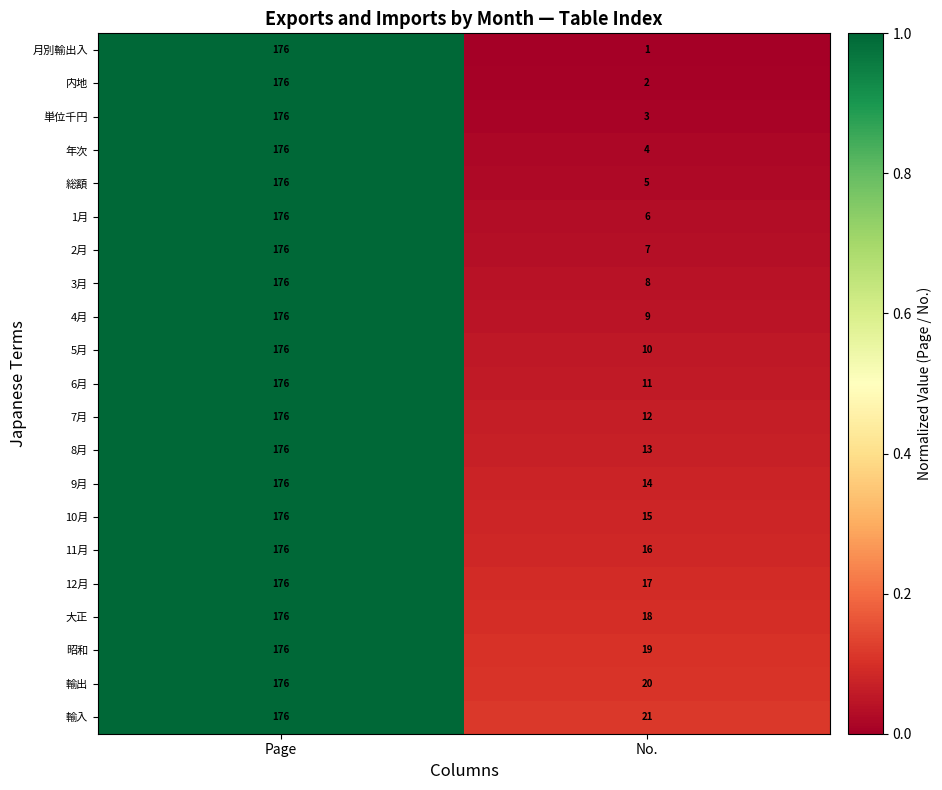

Where is 4月 nearest to the value 92?

No.